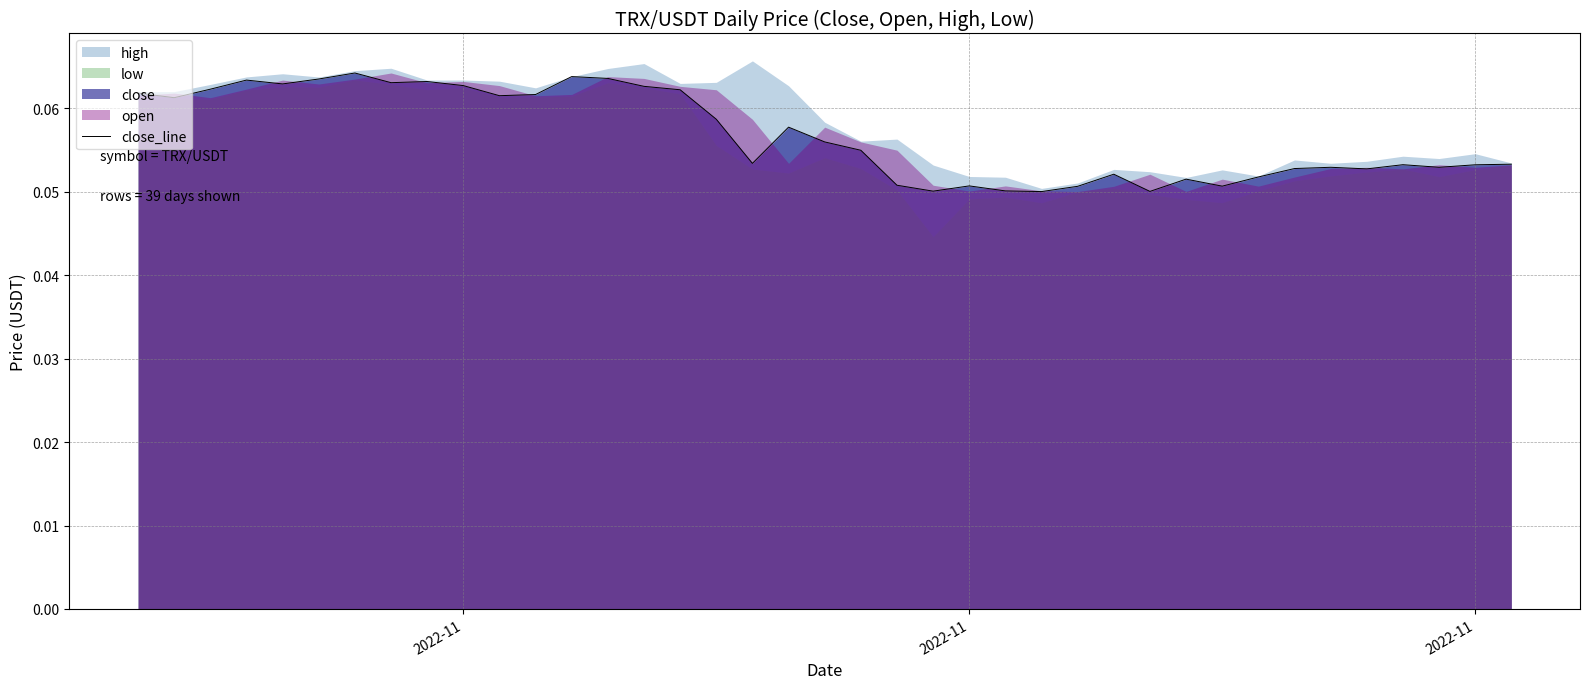

Reading right to left, extract all data points from this chart.

0.1	0.1	0.1	0.1	0.1	0.1	0.1	0.1	0.1	0.1	0.1	0.1	0.1	0.1	0.1	0.1	0.1	0.1	0.1	0.1	0.1	0.1	0.1	0.1	0.1	0.1	0.1	0.1	0.1	0.1	0.1	0.1	0.1	0.1	0.1	0.1	0.1	0.1	0.1